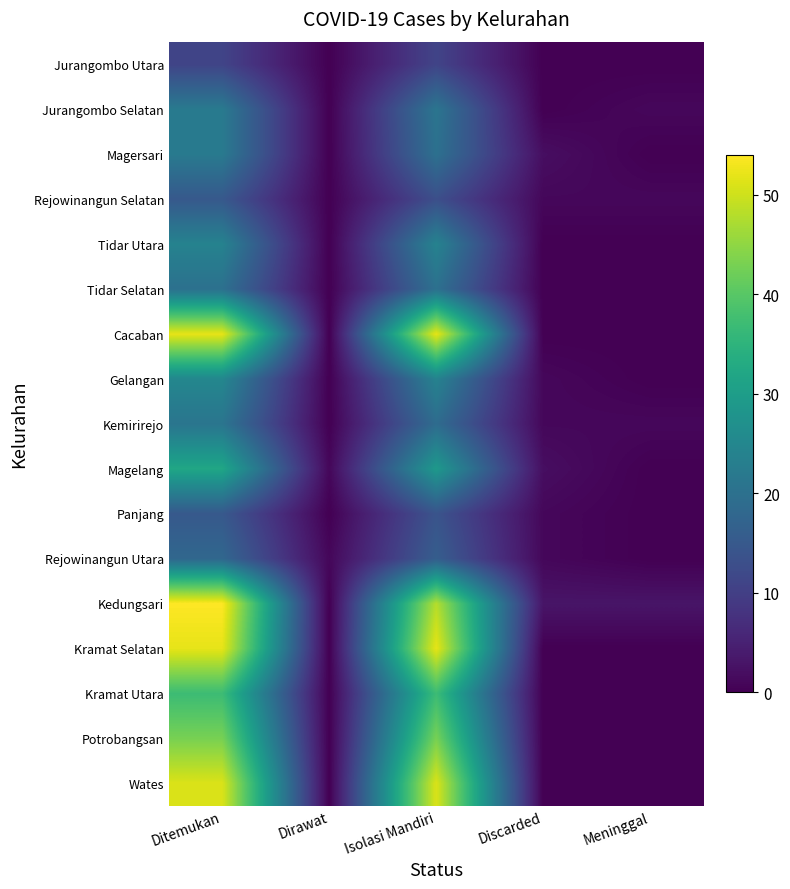

At which category is the sum across all series the highest?

Ditemukan